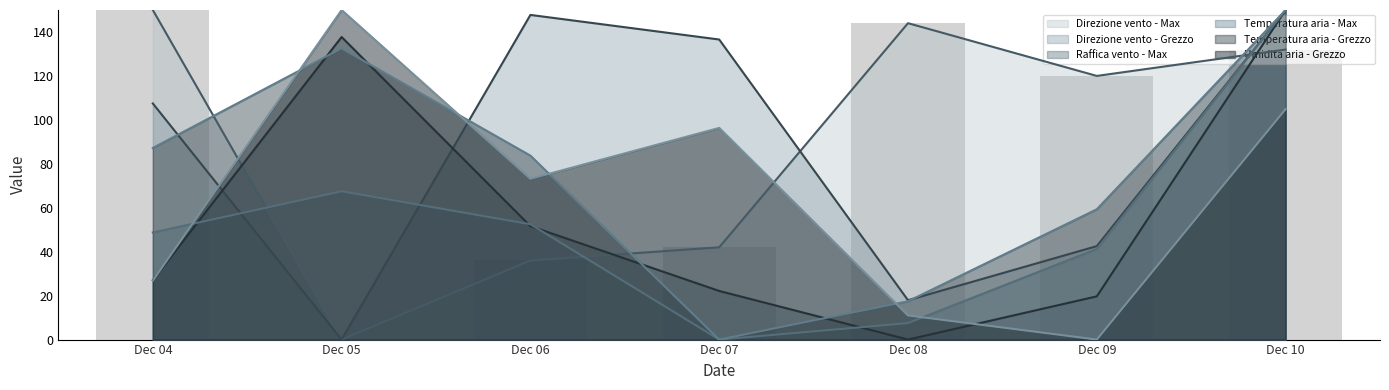

At how many categories does at least one series exceed 85?

7